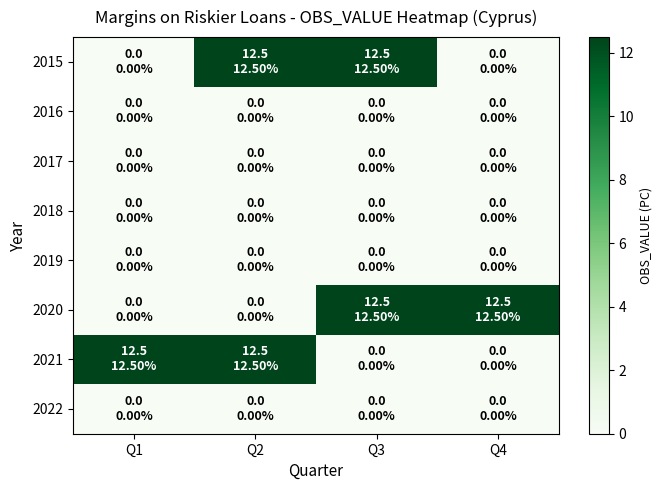

At which category is the sum across all series the highest?

Q2